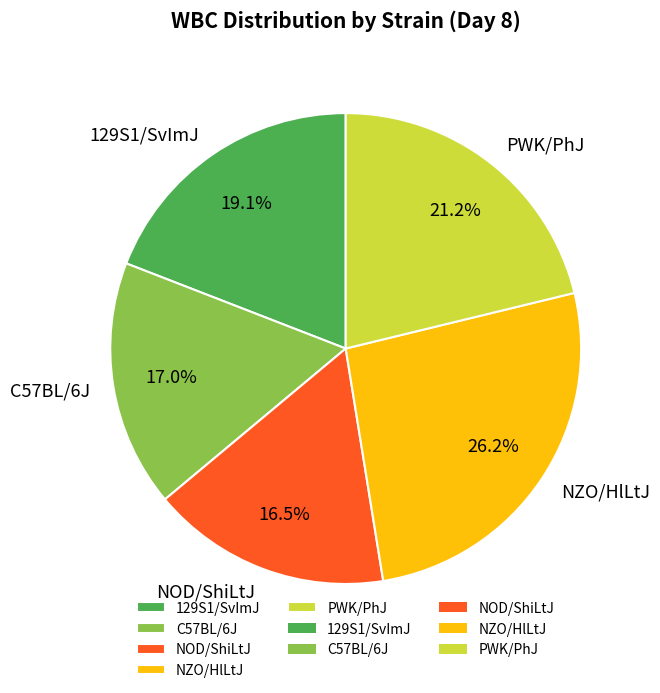

What percentage is the PWK/PhJ slice, to the nearest percent?

21%